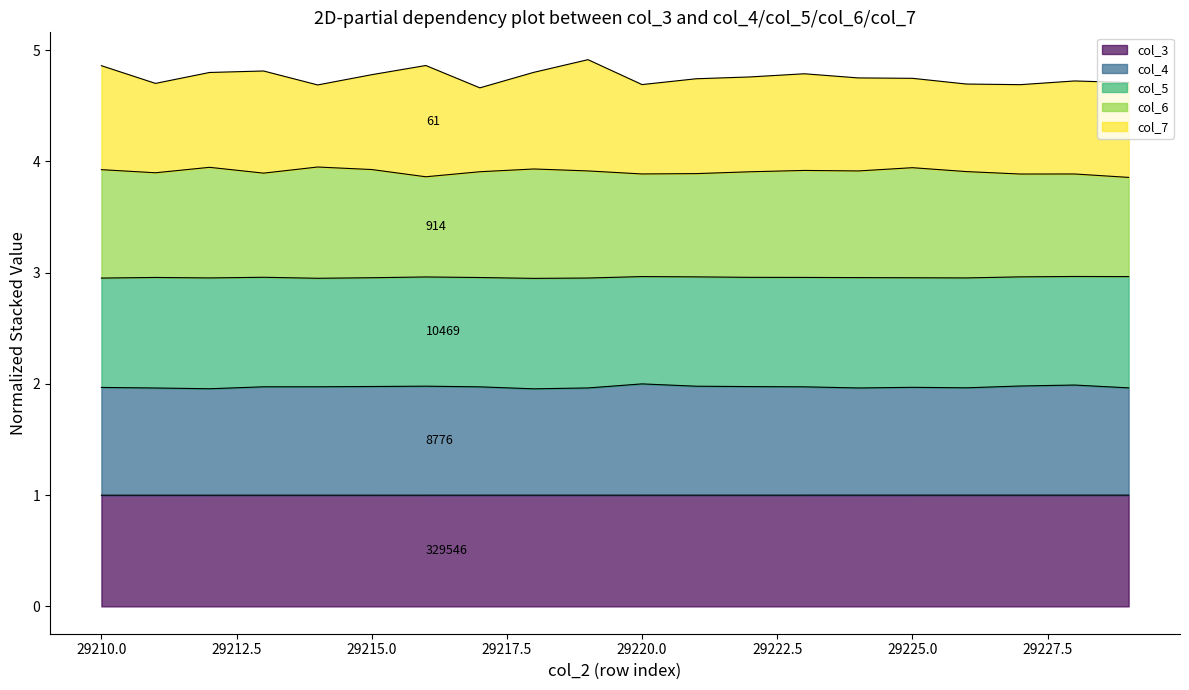

True or false: col_4 and col_3 cross at least once.

False